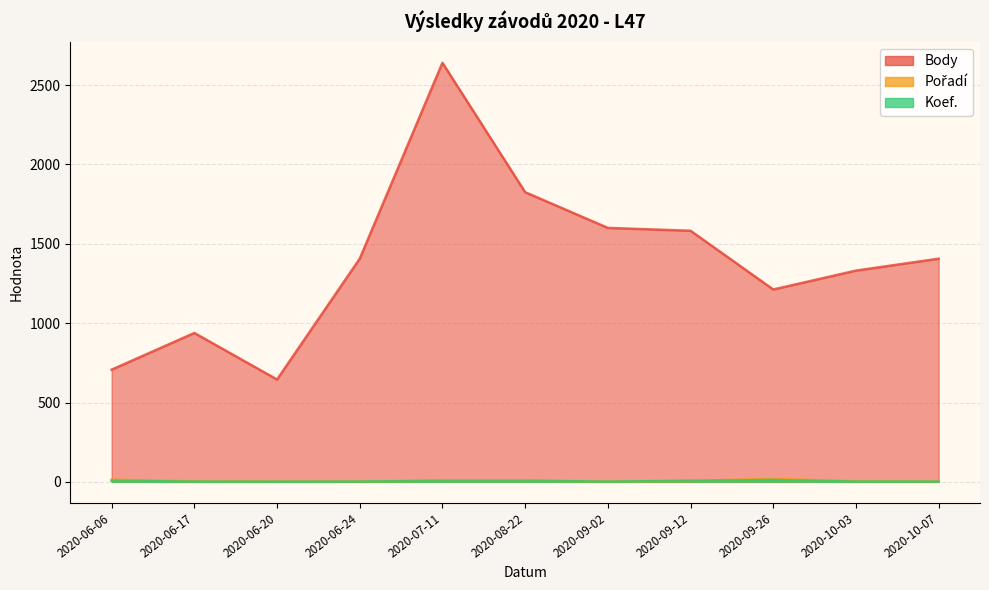

Reading left to right, transcribe all the data shown in this chart.

Body: 707	938	645	1406	2640	1825	1600	1582	1212	1331	1406
Pořadí: 14	3	2	1	9	9	1	6	19	3	1
Koef.: 7	2	1	2	7	7	2	7	12	2	2